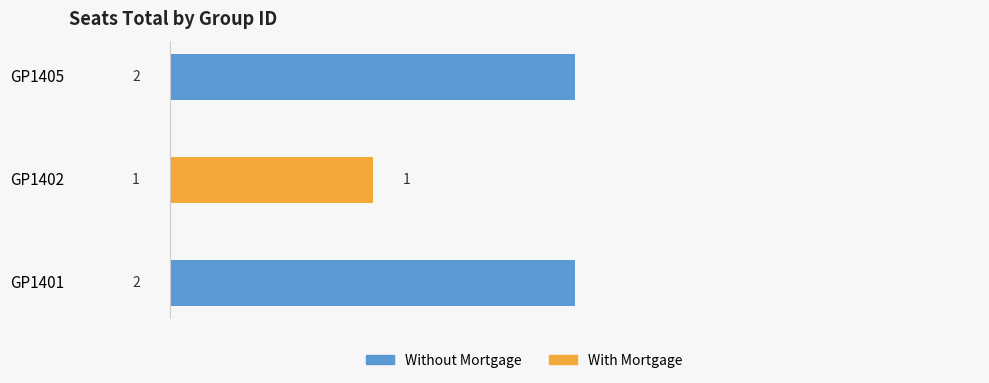

Count the number of categories in the chart.

3